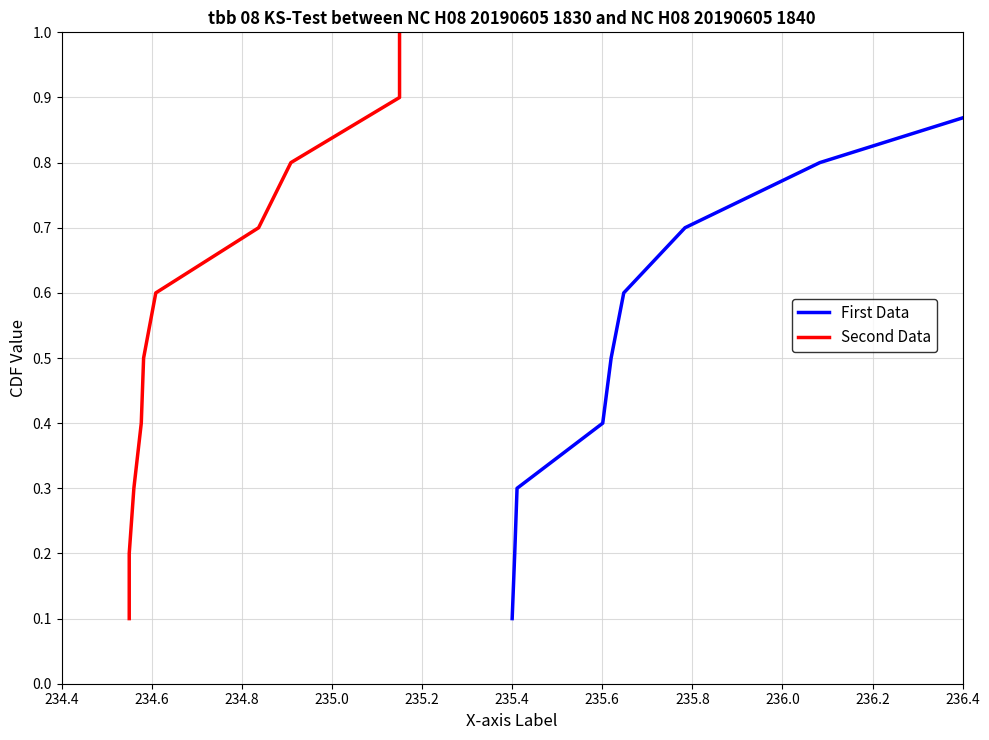

True or false: First Data and Second Data intersect in this chart.

False